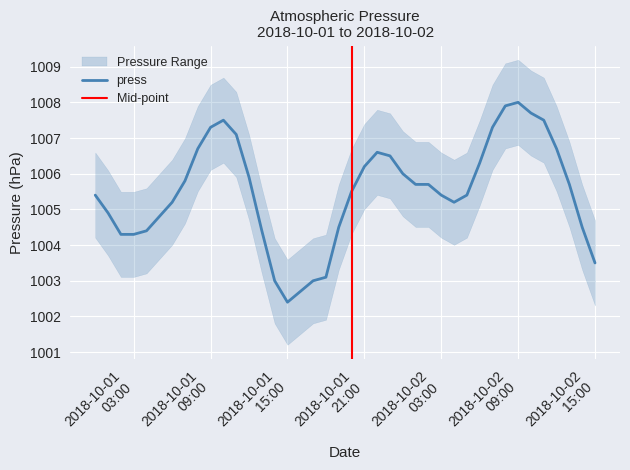

How many data points are above 1005?

26